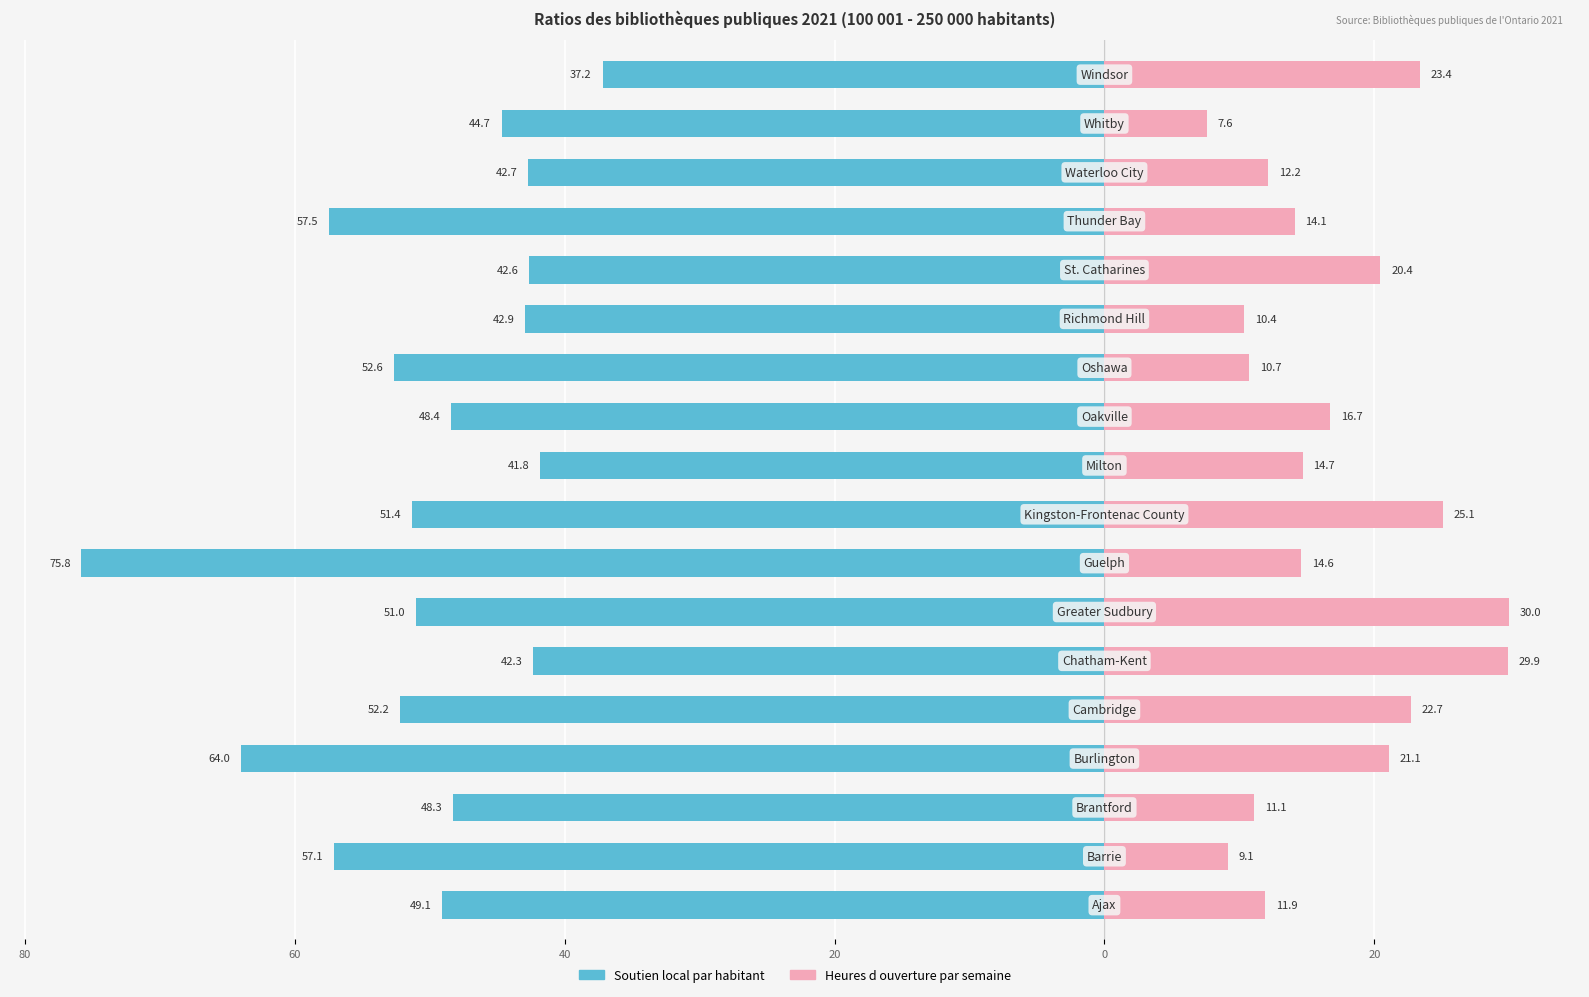

How many distinct data groups are displayed?

2